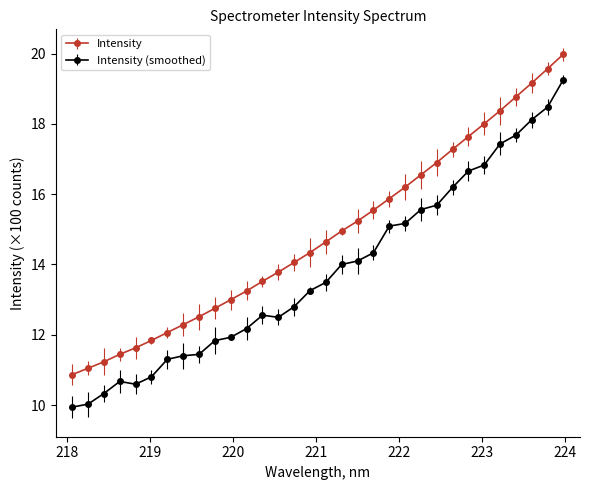

List the series in order of their overall mean, highest first.

Intensity, Intensity (smoothed)